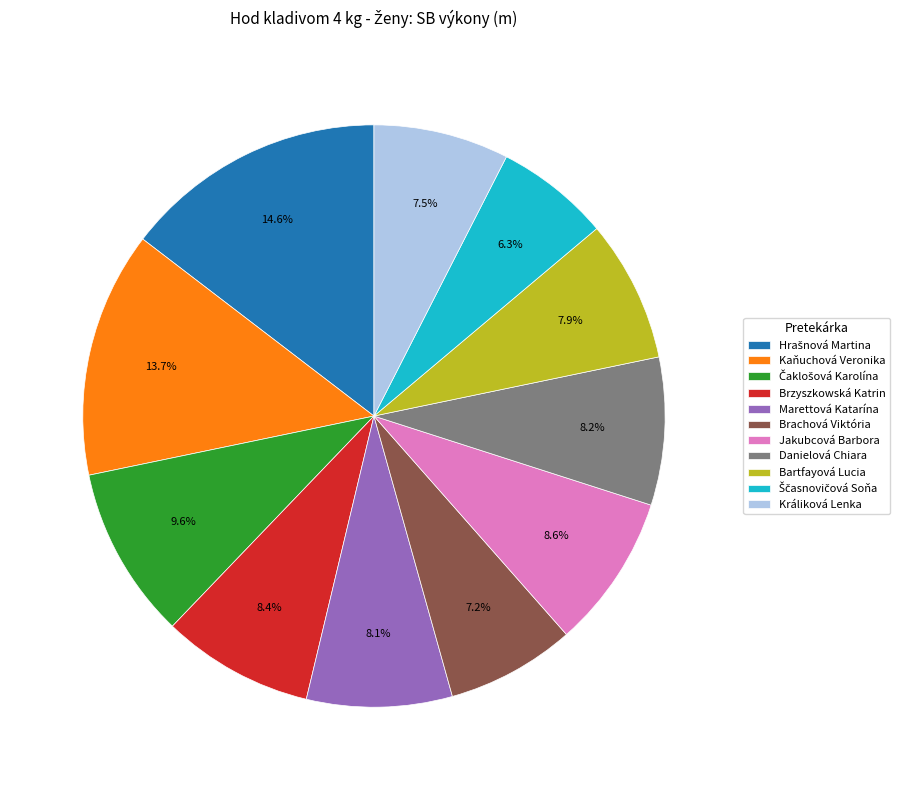

To the nearest percent, what percentage of the pie is Brachová Viktória?

7%